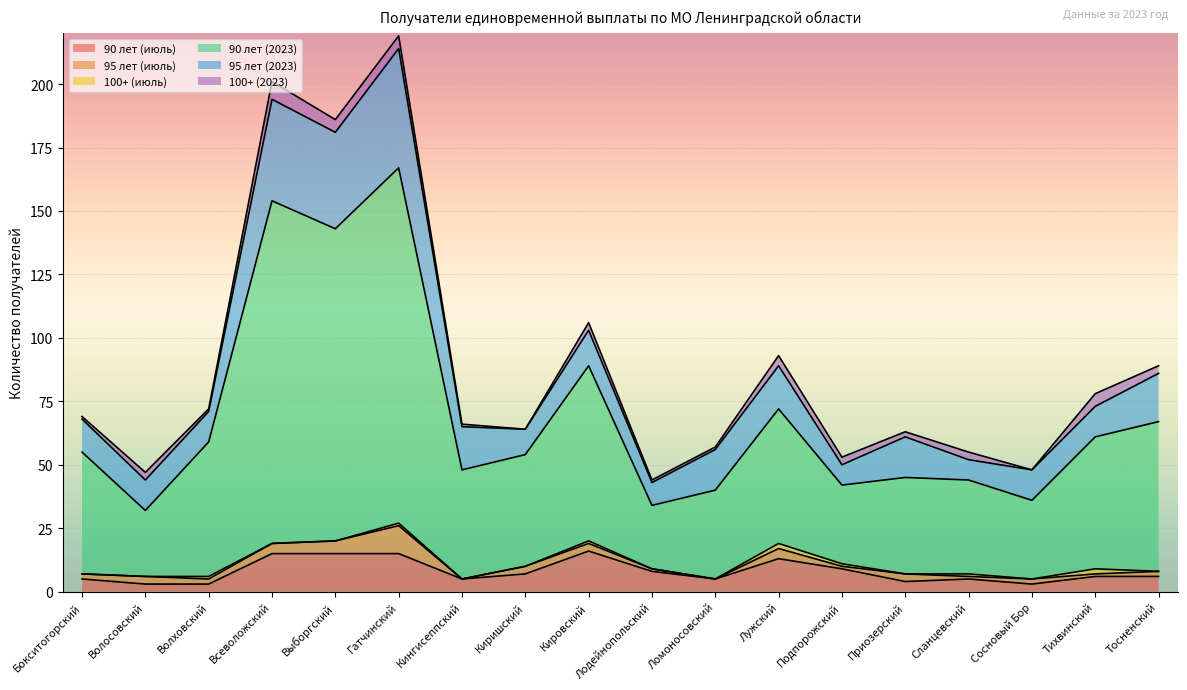

What is the difference between the maximum and minimum values in the 95 лет (июль) series?

11